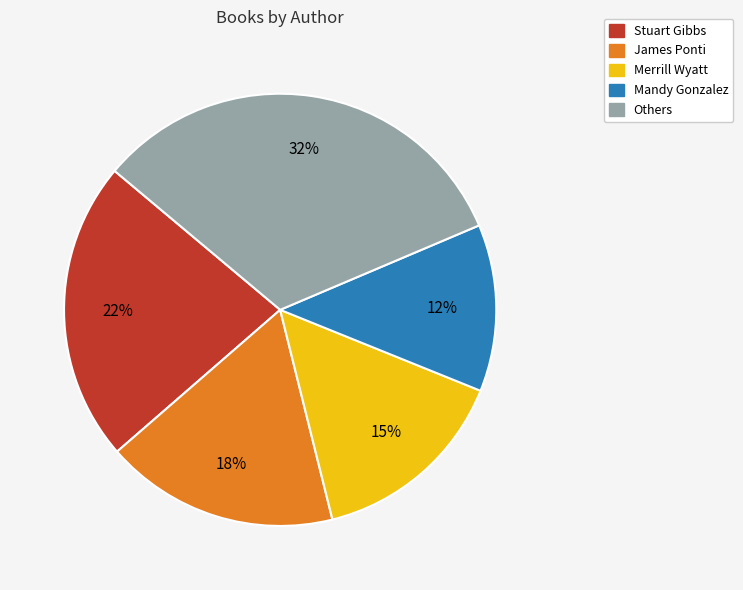

To the nearest percent, what is the average slice percentage?

20%